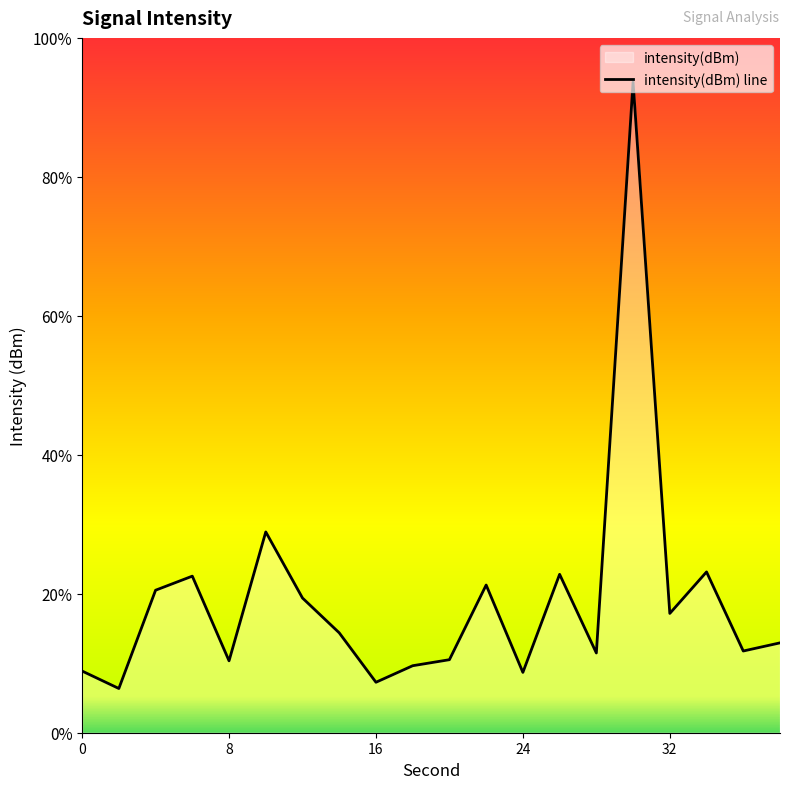

What is the average value?

-129.8